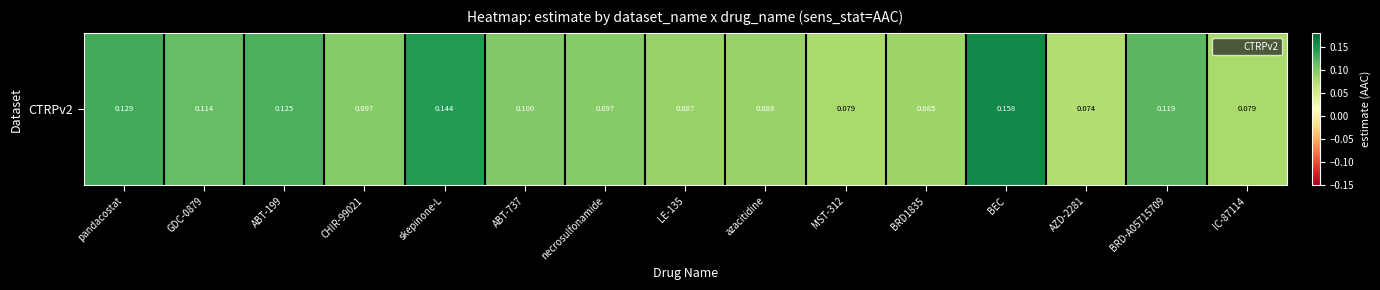

What value does the data have at GDC-0879?

0.1